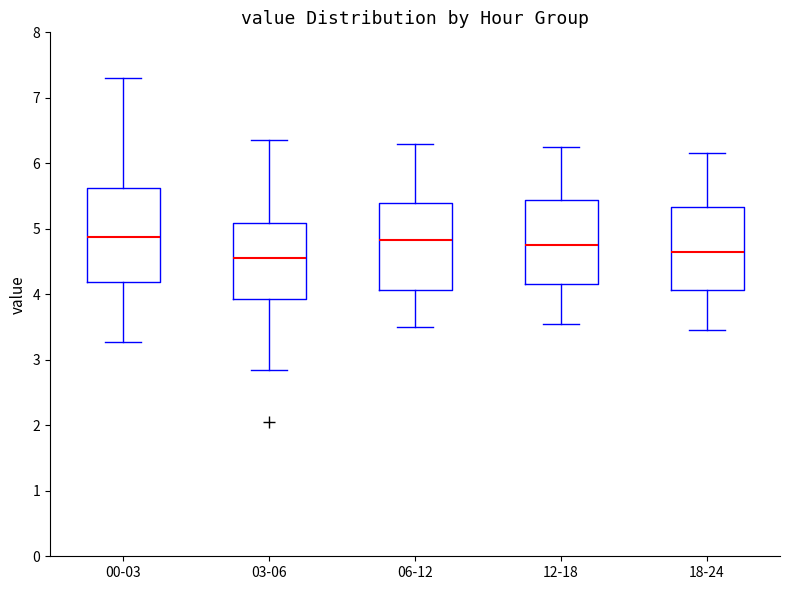

Where does the lower whisker of the box for 12-18 end on the y-axis? The values are not printed on the chart, so give them approximately, as read against the axis.

3.6